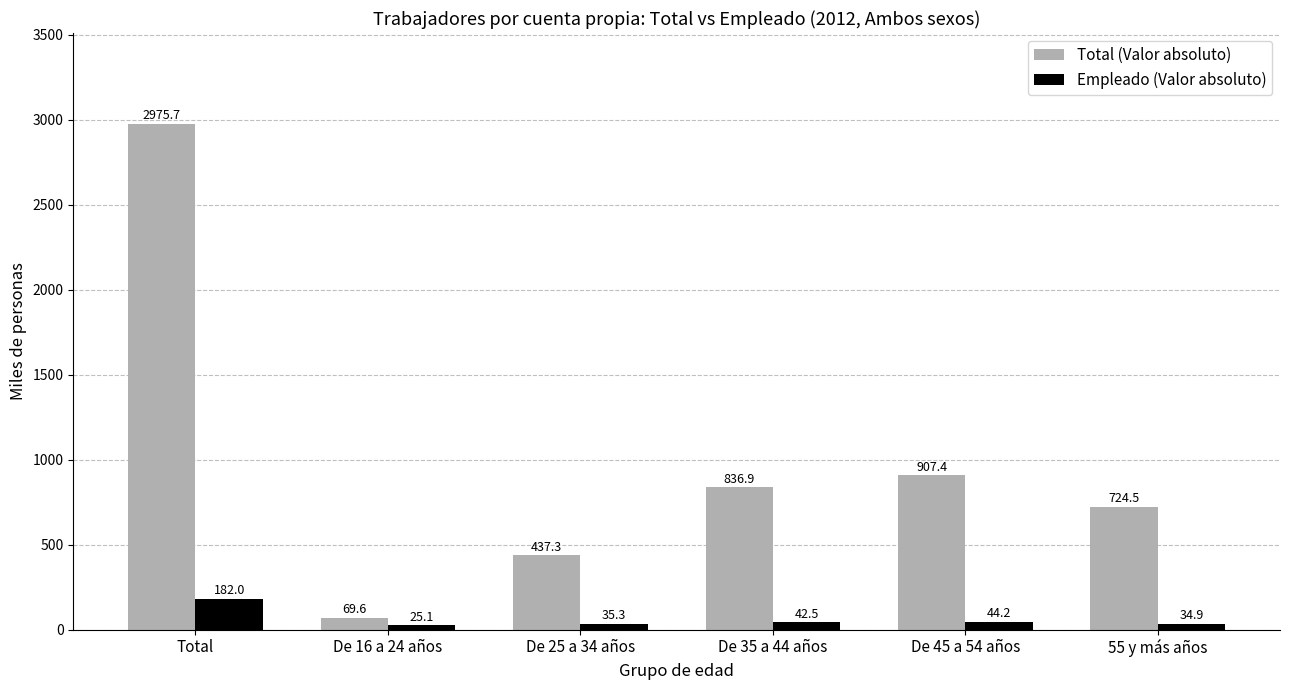

Reading left to right, transcribe all the data shown in this chart.

Total (Valor absoluto): 2975.7	69.6	437.3	836.9	907.4	724.5
Empleado (Valor absoluto): 182.0	25.1	35.3	42.5	44.2	34.9